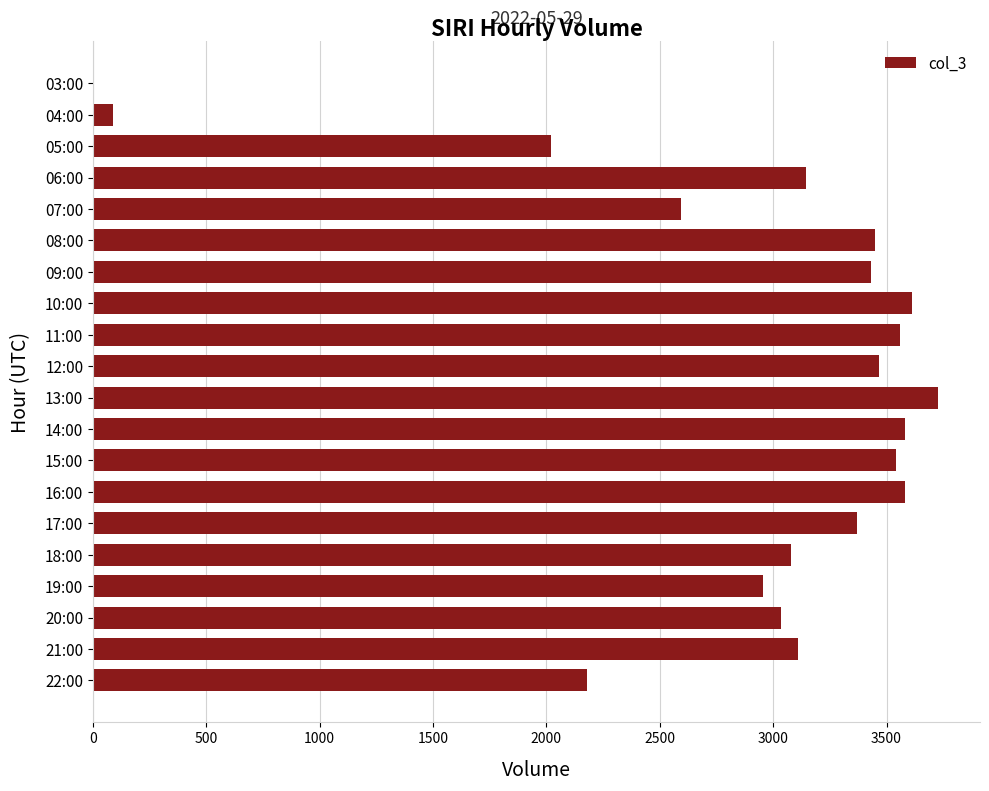

Is it true that the value at 05:00 is 2019?

True